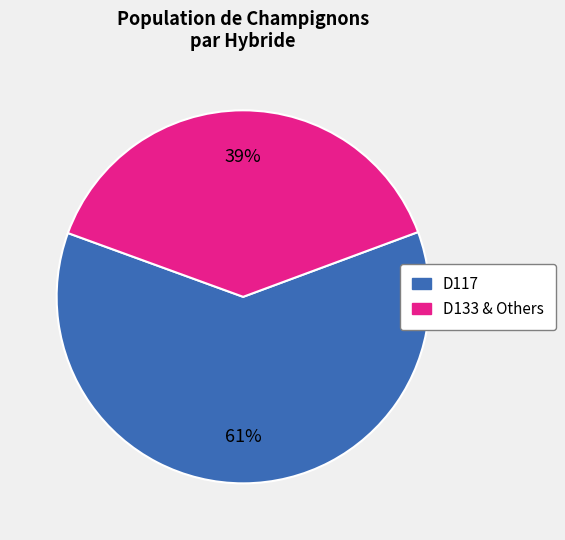

To the nearest percent, what is the difference between the largest and smallest slice percentages?

22%